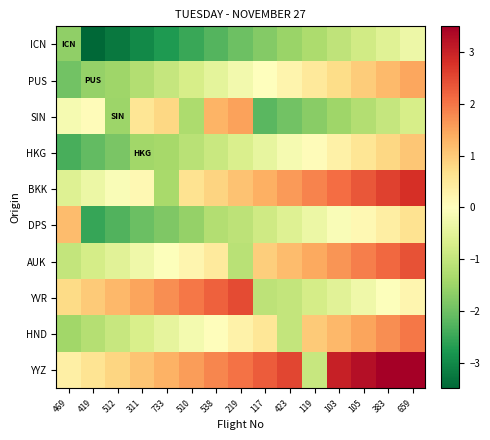

Which series has the largest range (max minus min)?

YYZ